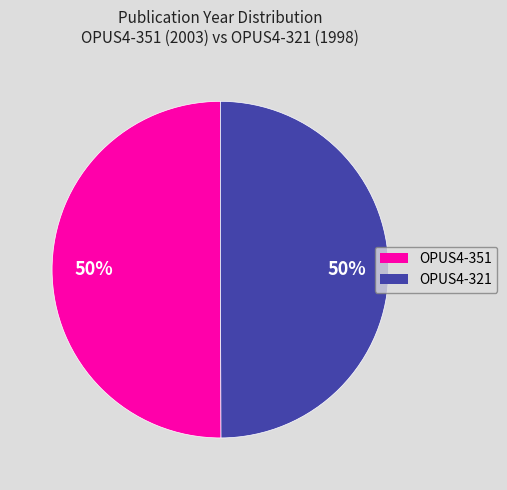

Is the sum of OPUS4-351 and OPUS4-321 greater than half?

Yes